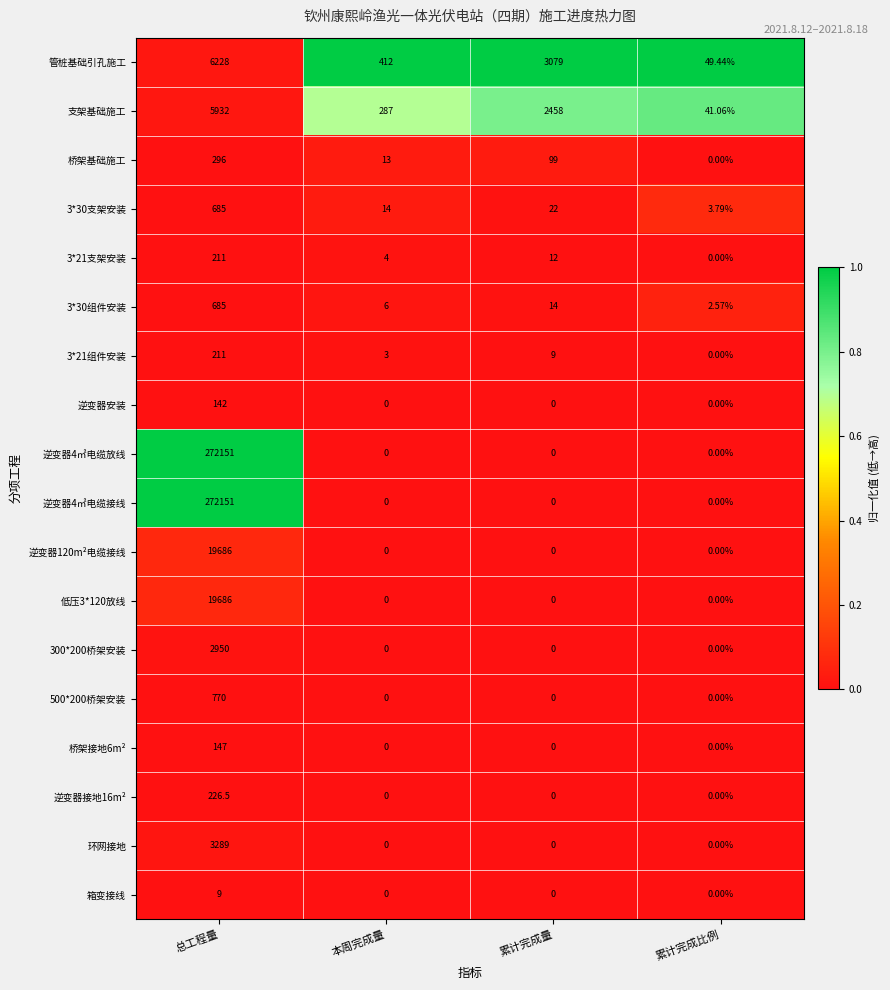

List the labels in order of 管桩基础引孔施工 value, largest first.

总工程量, 累计完成量, 本周完成量, 累计完成比例